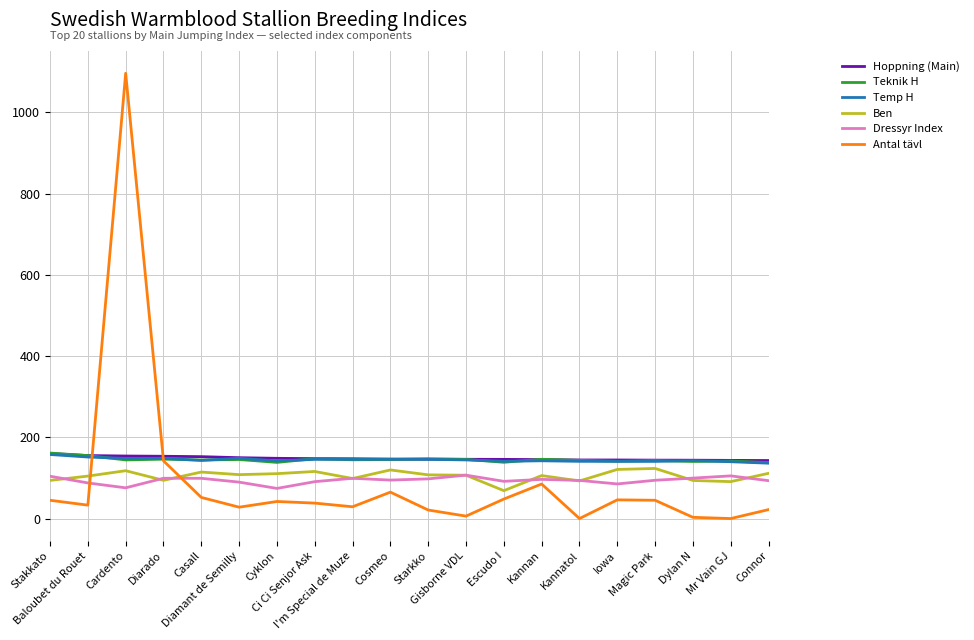

What is the lowest value of the Temp H series?

136.3